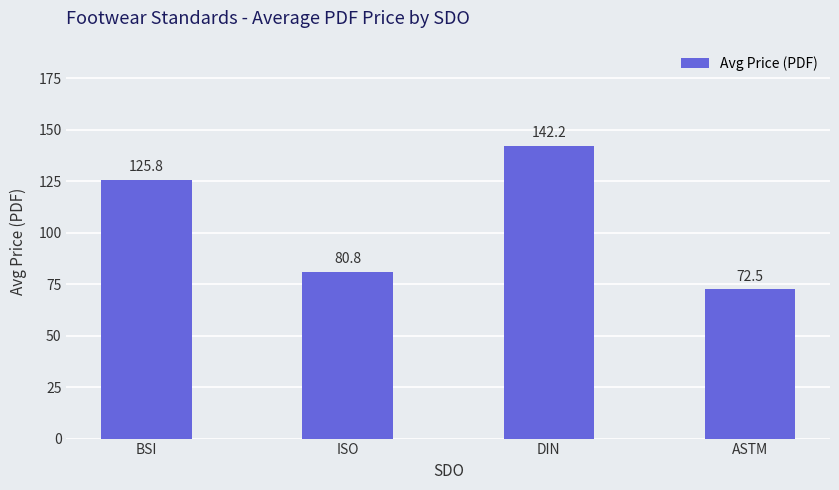

What is the label of the 2nd bar from the left?

ISO